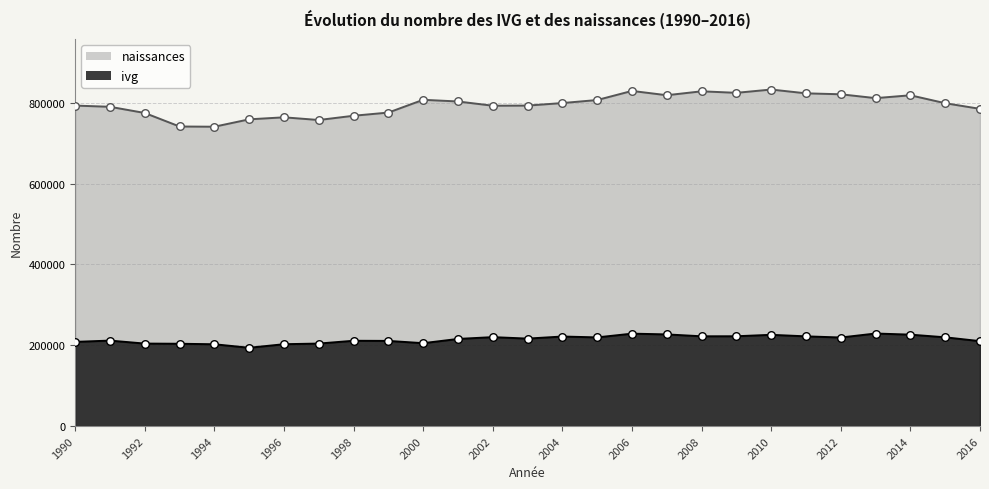

Which series has the largest total across all categories?

naissances